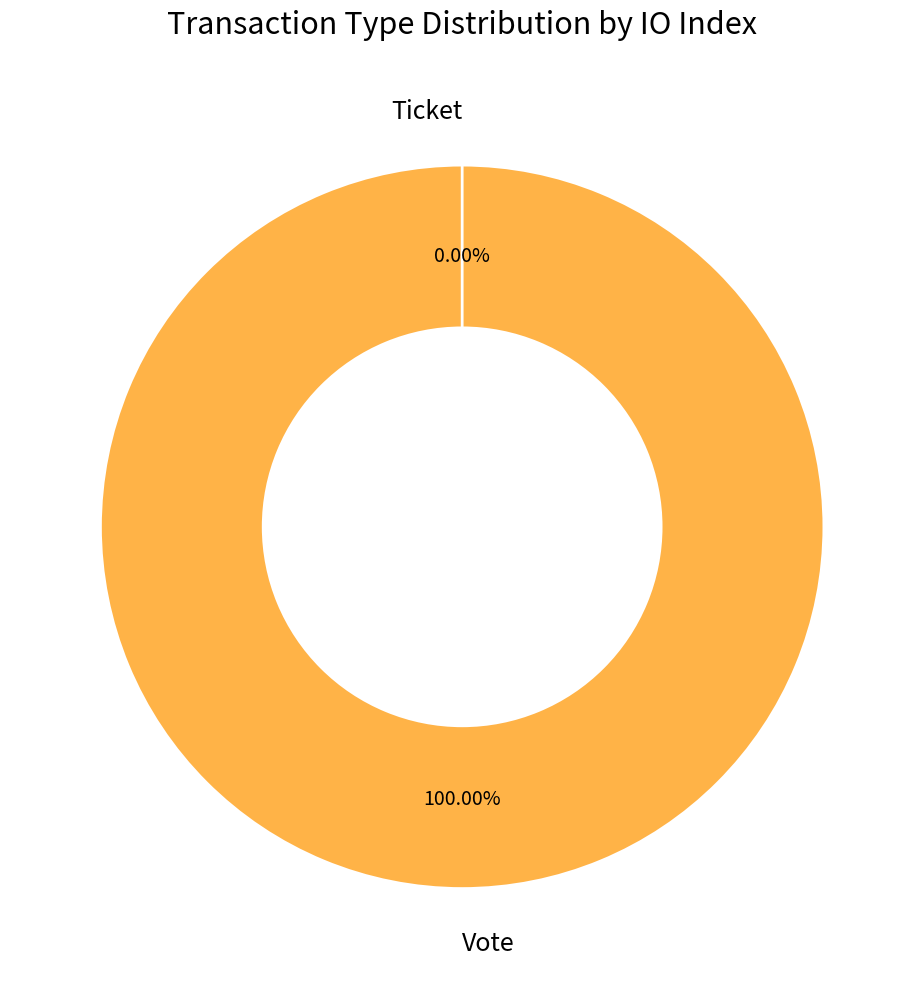

To the nearest percent, what is the combined percentage of Ticket and Vote?

100%